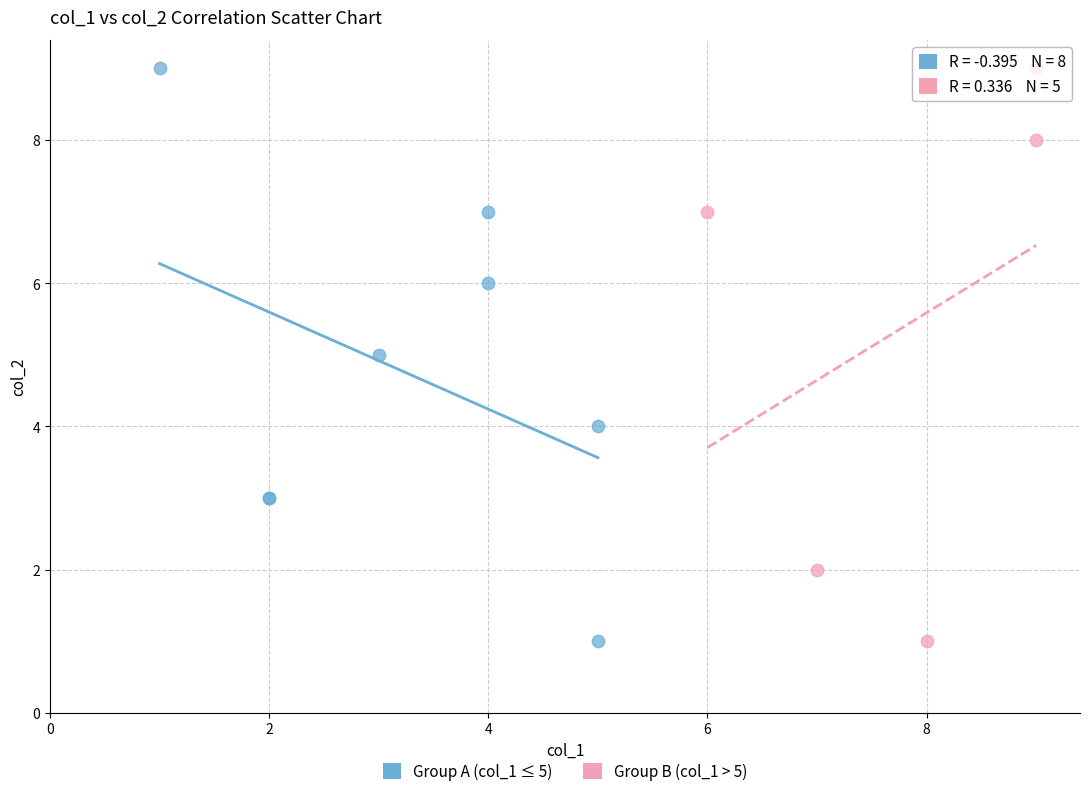

What are all the series names shown in the legend?

Group A (col_1 ≤ 5), Group B (col_1 > 5)